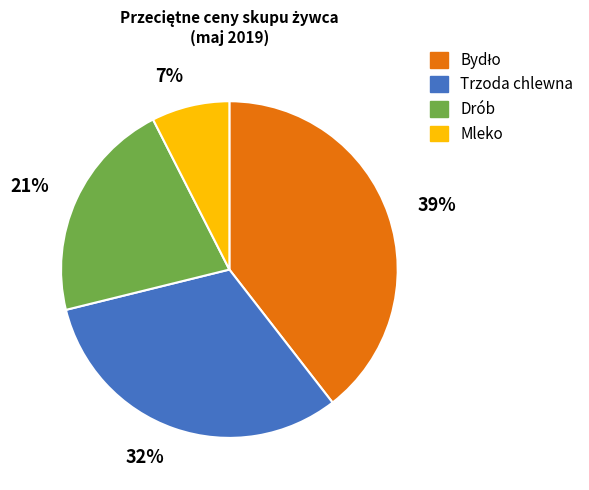

What percentage is the Drób slice, to the nearest percent?

21%